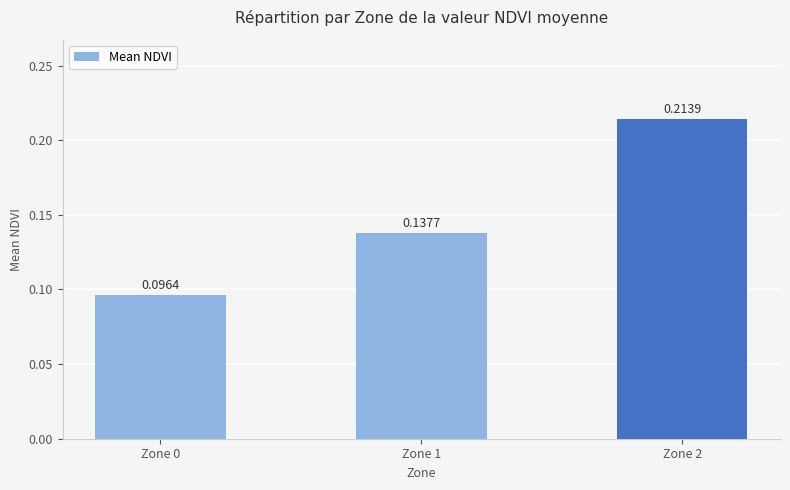

Rank the categories by value from highest to lowest.

Zone 2, Zone 1, Zone 0